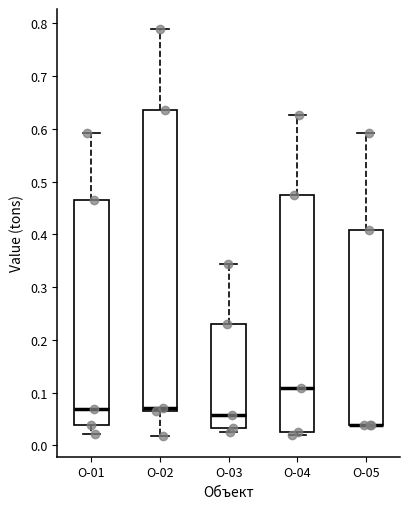

Reading left to right, read every box against the y-axis: the position of its median line, the range the box covers, and the ends of its whiskers. The values are not printed on the chart, so give them approximately, as read against the axis.

О-01: median 0.07, box 0.04 to 0.46, whiskers 0.02 to 0.59
О-02: median 0.07 (just above the box's lower edge), box 0.07 to 0.64, whiskers 0.02 to 0.79
О-03: median 0.06, box 0.03 to 0.23, whiskers 0.02 to 0.34
О-04: median 0.11, box 0.02 to 0.47, whiskers 0.02 (just below the box's lower edge) to 0.63
О-05: median 0.04 (drawn on the box's lower edge), box 0.04 to 0.41, whiskers 0.04 to 0.59